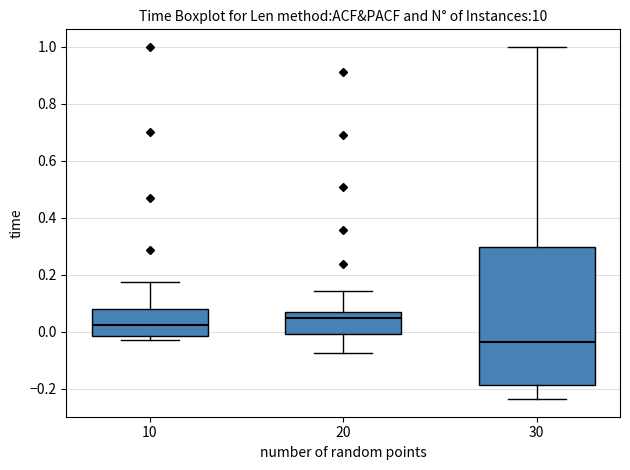

Which box's median line is the highest?

20